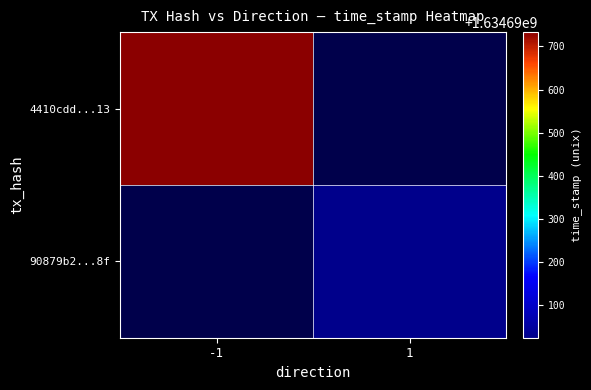

Rank the series by their average value, from highest to lowest.

4410cddaf16812dcc20e1e559577f63e6608d13, 90879b268b135c7072b7a011d02106d0fbaa11f